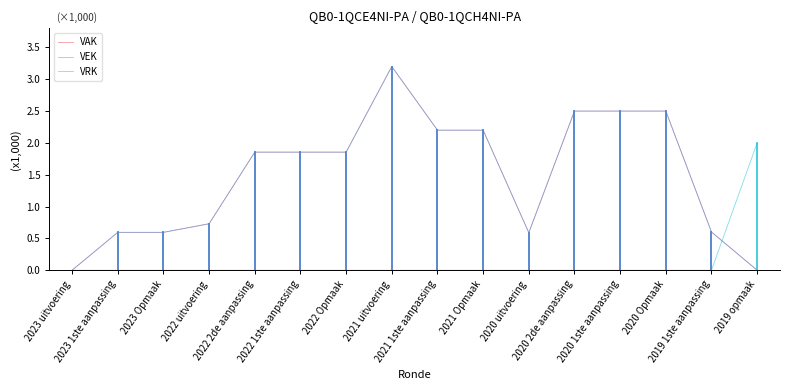

Does the chart display data point markers on the line(s)?

No